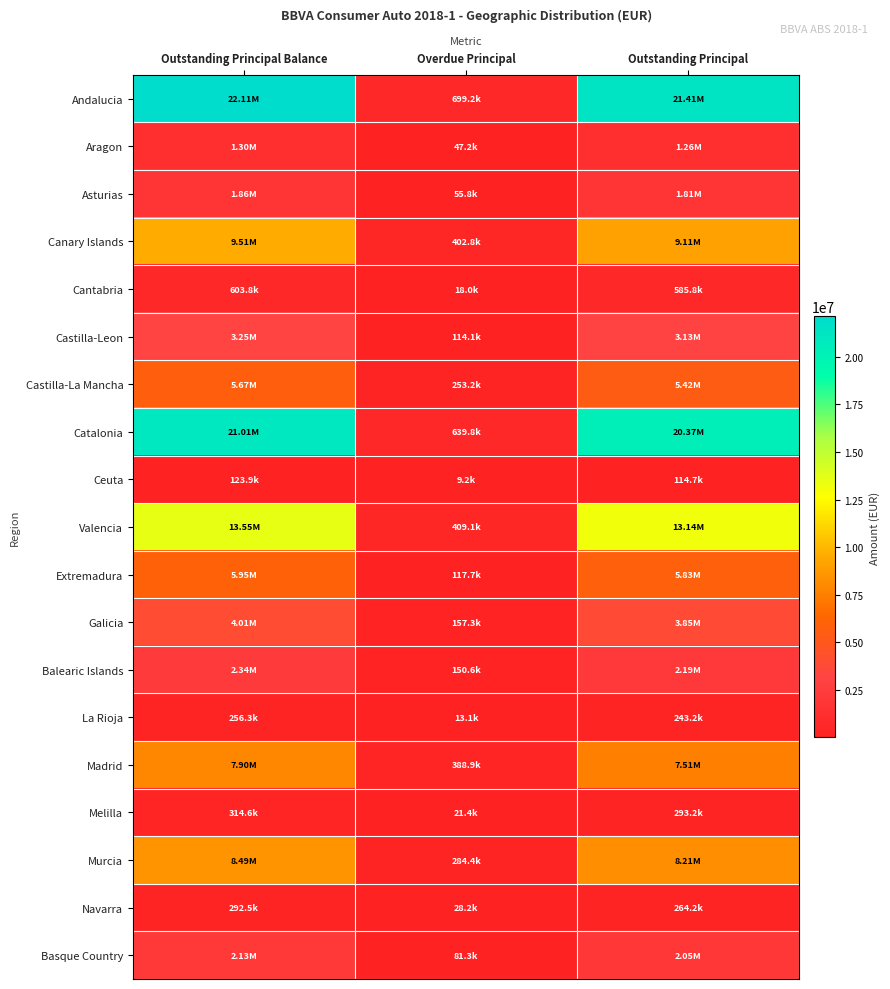

At how many categories does at least one series exceed 12961930?

2